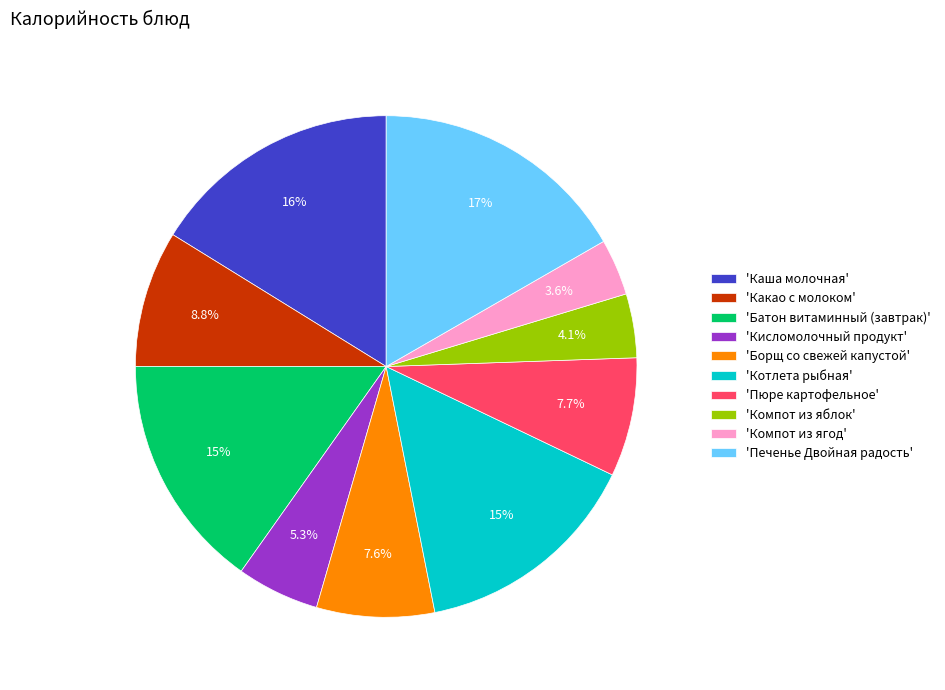

To the nearest percent, what is the average slice percentage?

10%